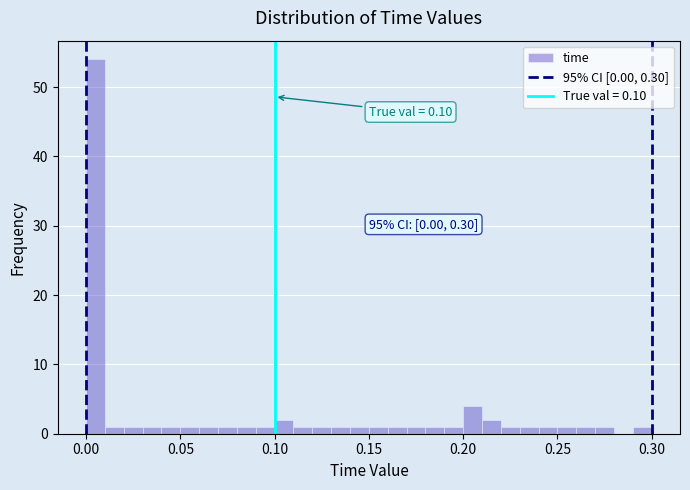

Around what value on the x-axis is the tallest bar? Give the approximate position of its centre, as read against the axis.

0.005